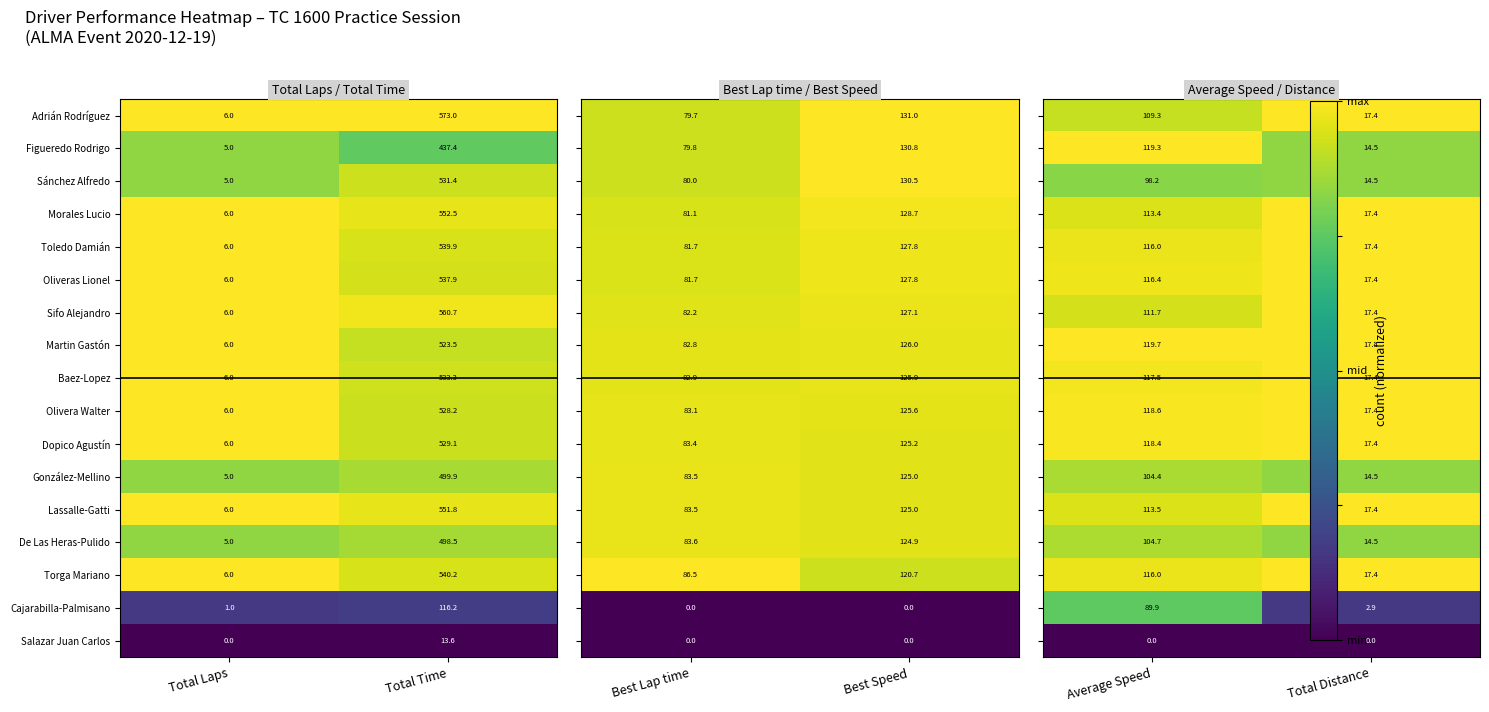

What is the sum of the Adrián Rodríguez values at Total Laps and Total Time?

579.0